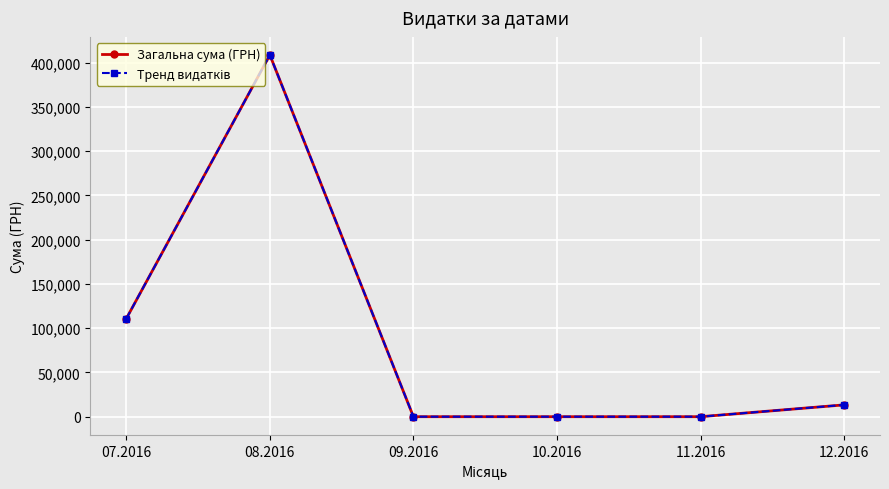

At which category does Загальна сума (ГРН) reach its first local peak?

08.2016